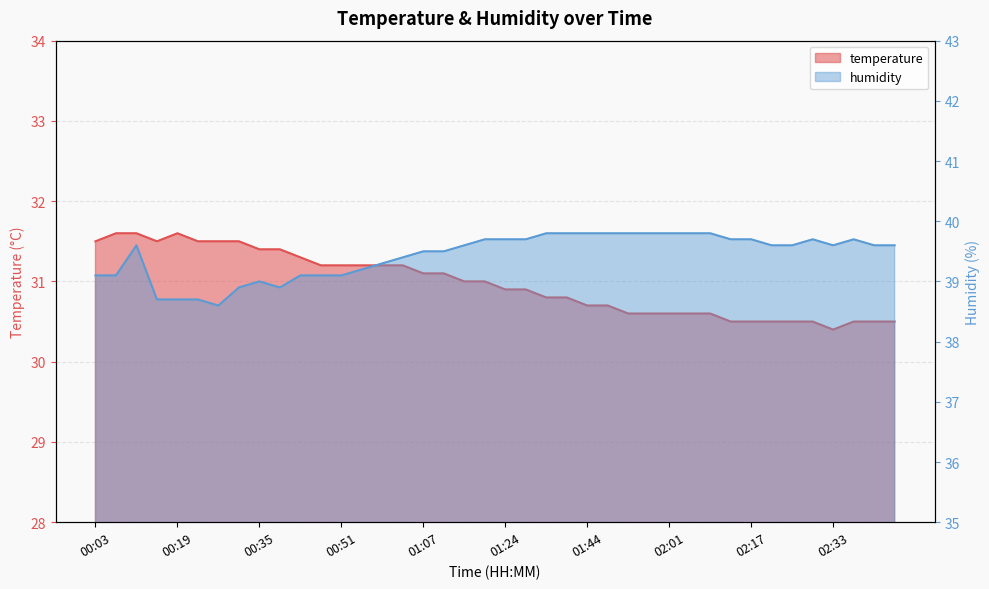

At which label is humidity closest to 39?

00:35